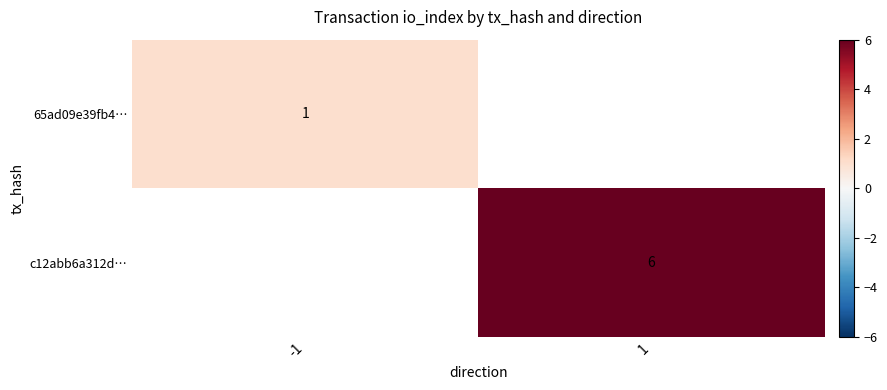

Rank the series by their average value, from lowest to highest.

65ad09e39fb4…, c12abb6a312d…